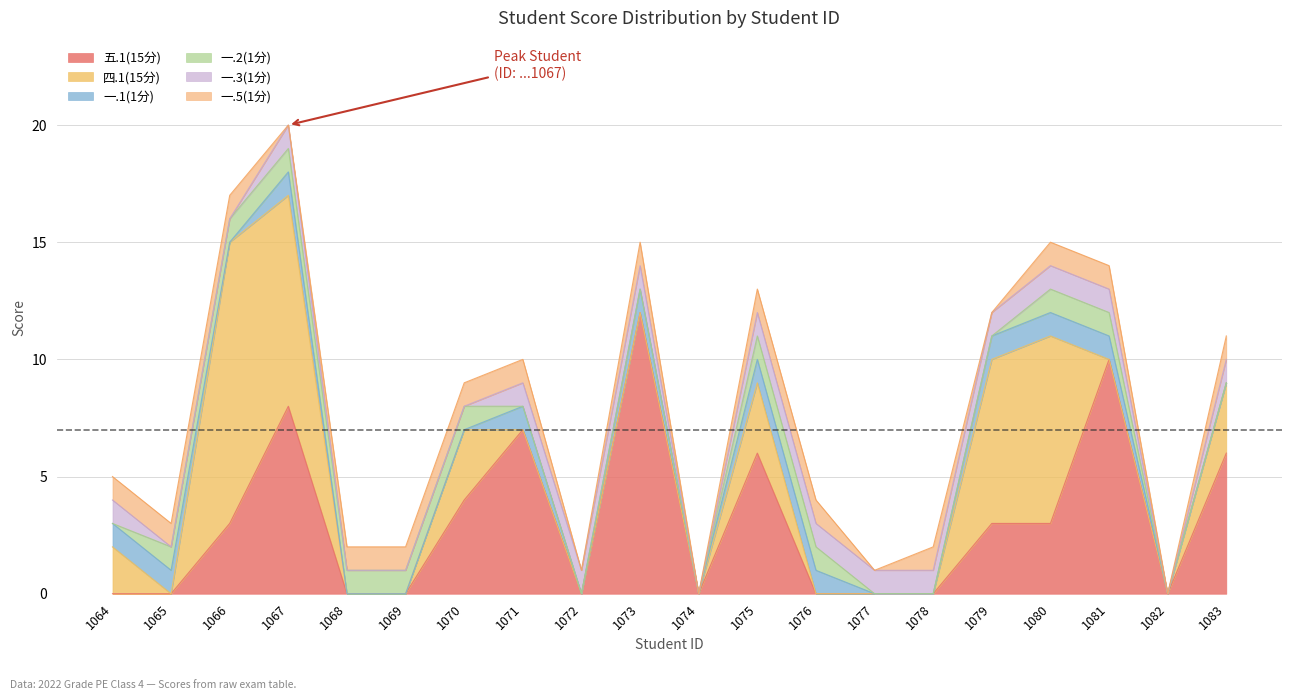

Reading right to left, extract all data points from this chart.

五.1(15分): 6	0	10	3	3	0	0	0	6	0	12	0	7	4	0	0	8	3	0	0
四.1(15分): 3	0	0	8	7	0	0	0	3	0	0	0	0	3	0	0	9	12	0	2
一.1(1分): 0	0	1	1	1	0	0	1	1	0	1	0	1	0	0	0	1	0	1	1
一.2(1分): 0	0	1	1	0	0	0	1	1	0	0	0	0	1	1	1	1	1	1	0
一.3(1分): 1	0	1	1	1	1	1	1	1	0	1	1	1	0	0	0	1	0	0	1
一.5(1分): 1	0	1	1	0	1	0	1	1	0	1	0	1	1	1	1	0	1	1	1